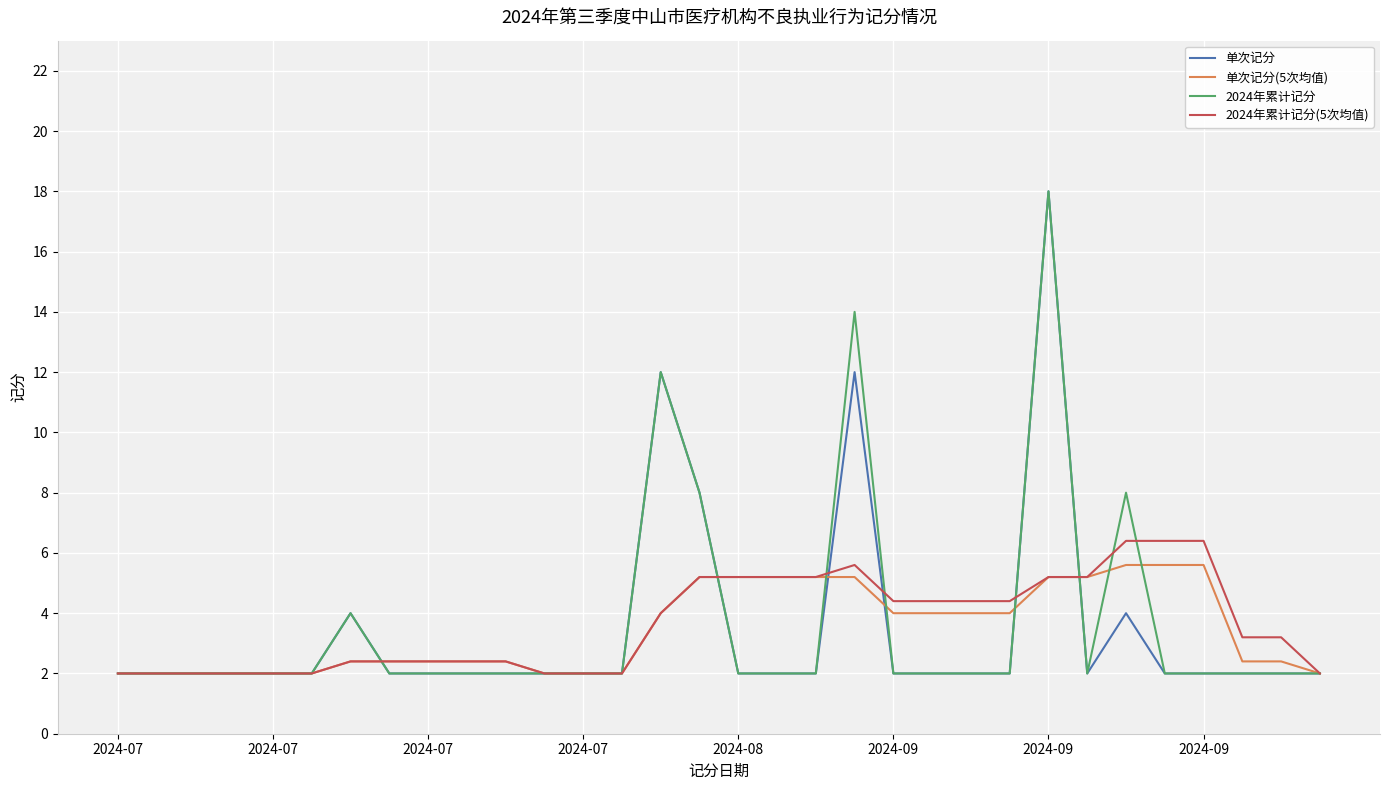

What is the lowest value of the 2024年累计记分 series?

2.0